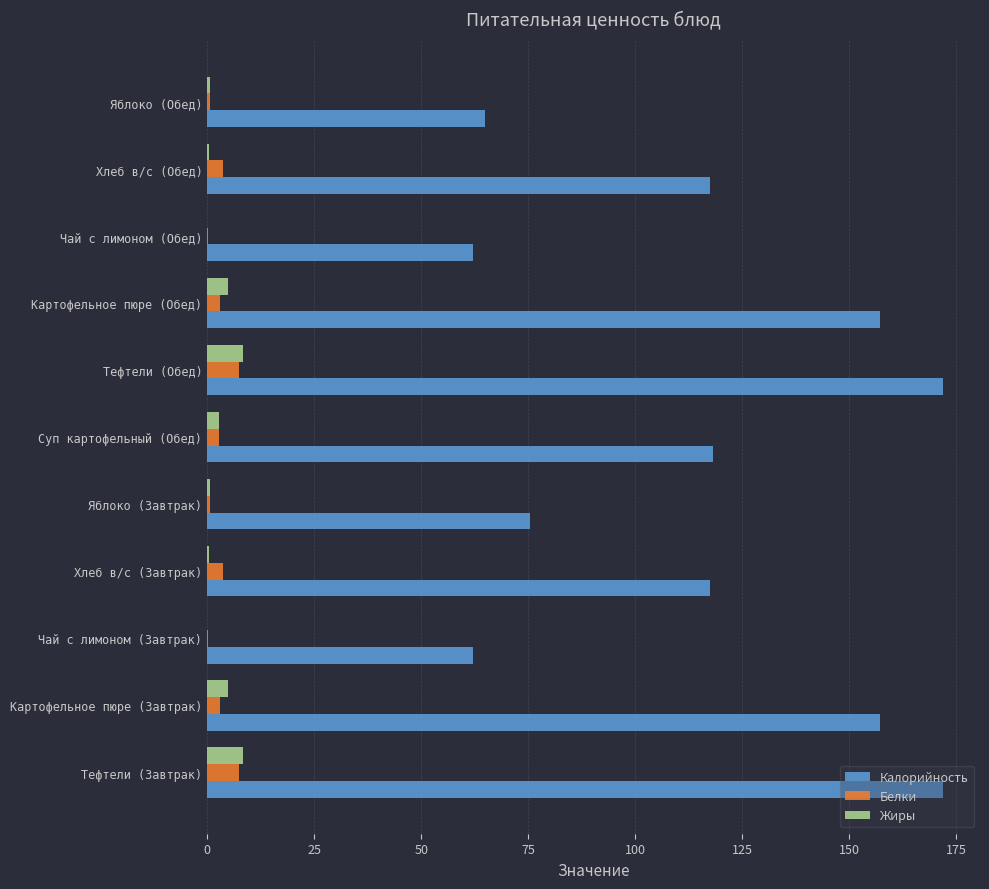

What is the sum of all Белки values?

32.9